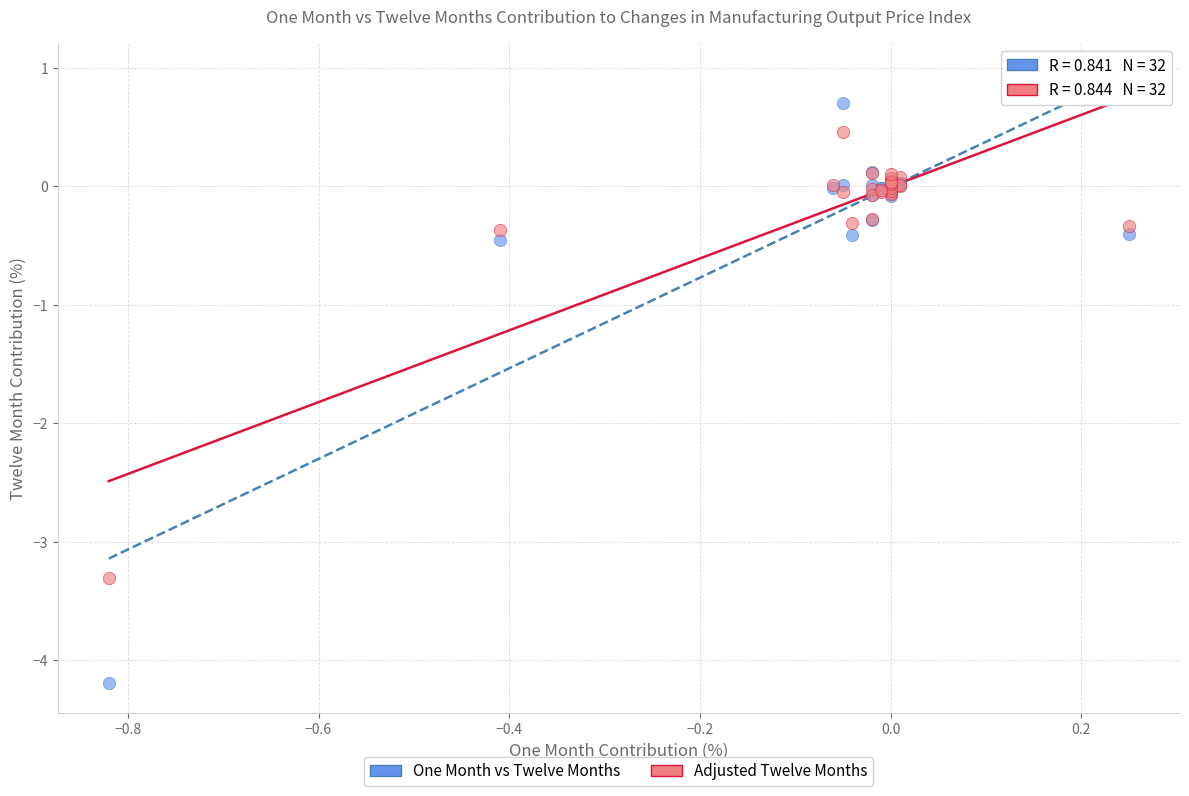

Which series contains the highest Y value?

One Month vs Twelve Months